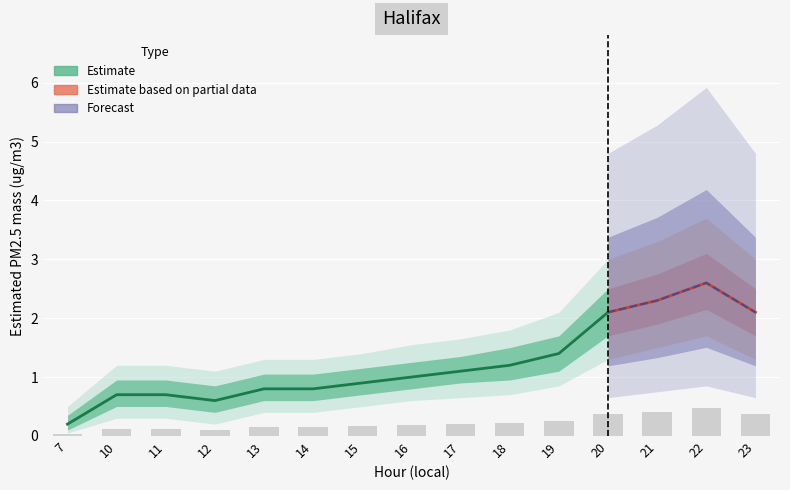

What is the sum of the Estimate_upper values at 20 and 11?

3.5